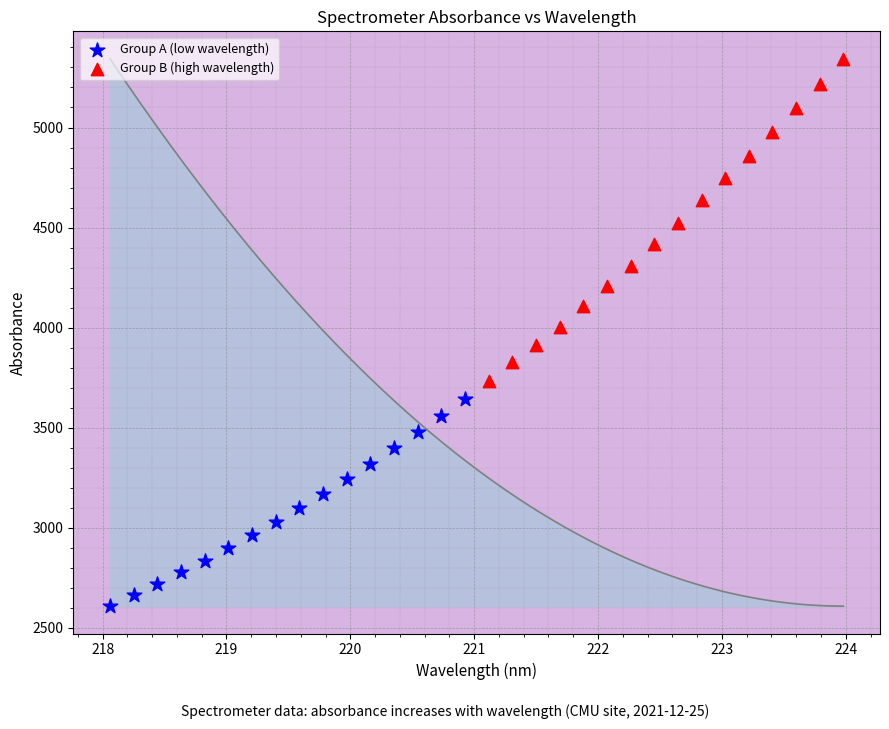

Which series contains the highest Y value?

Group B (high wavelength)